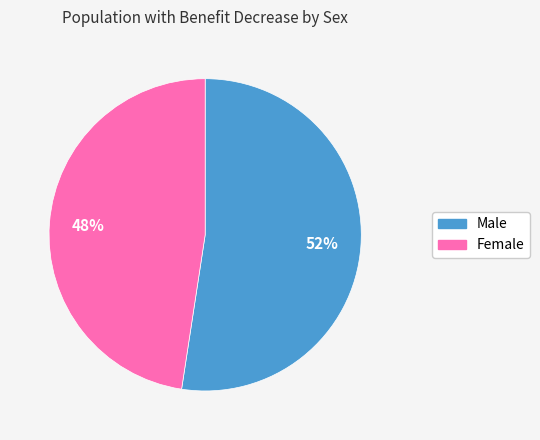

Does Male represent more than half of the total?

Yes